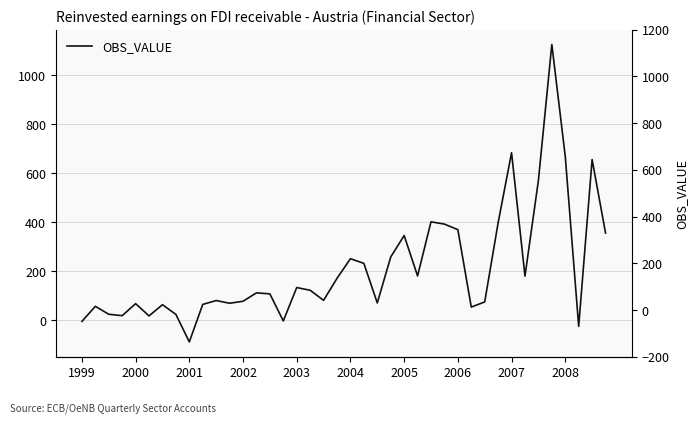

True or false: there are more than 1 points higher than both neighbors.

True